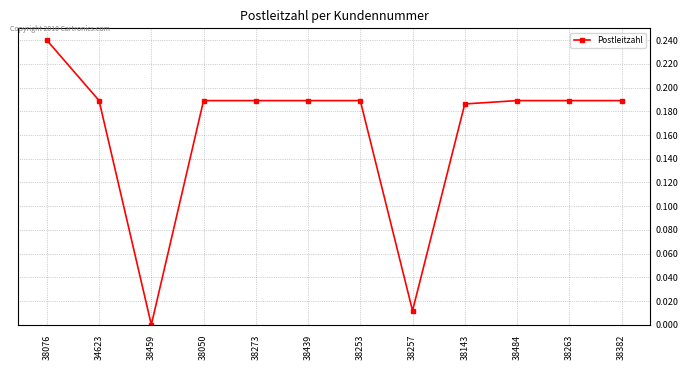

Where is the first local minimum?

38459